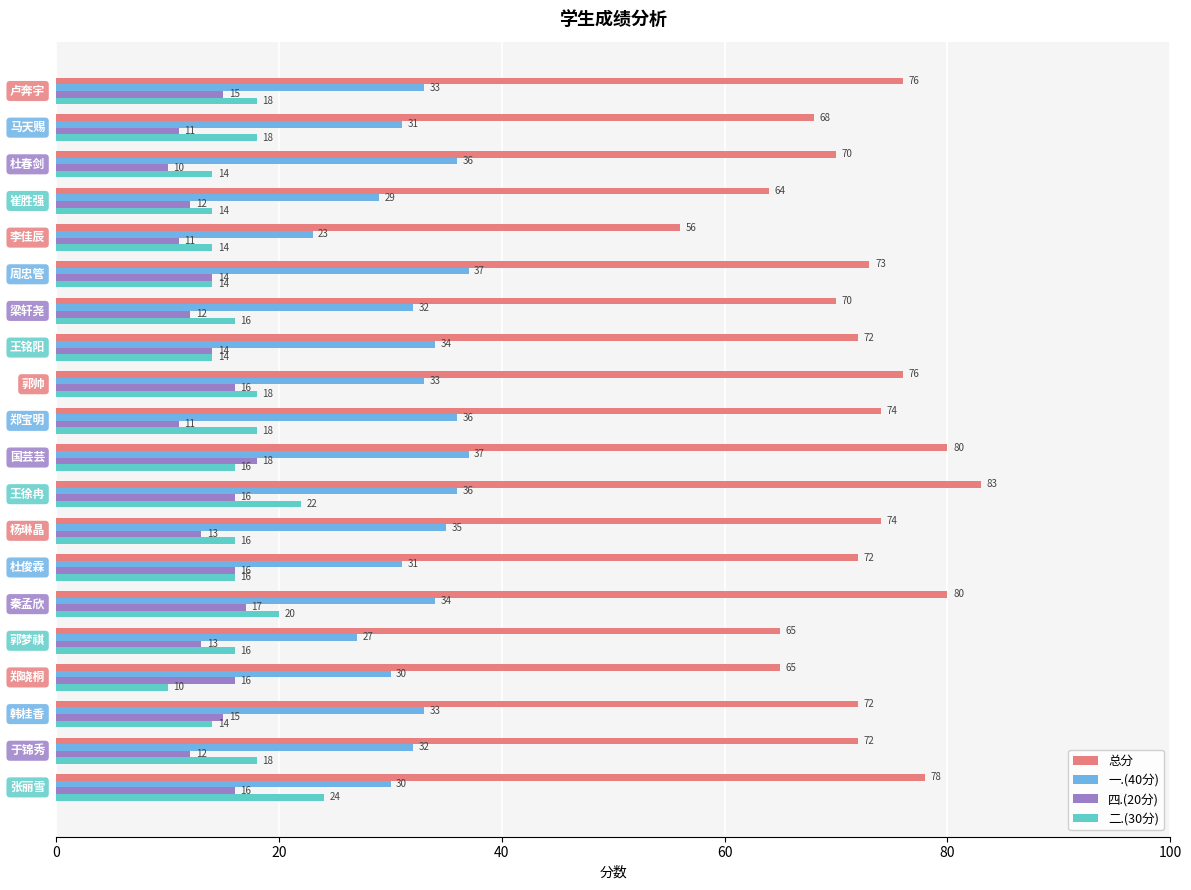

What is the minimum value for 四.(20分)?

10